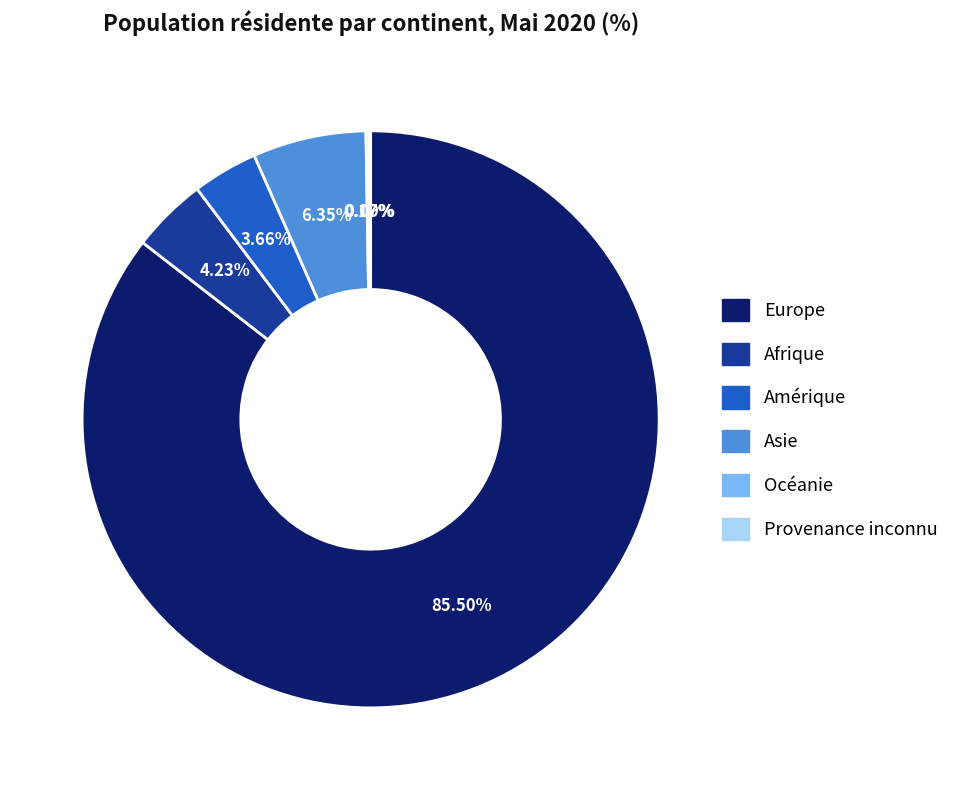

Is there a majority slice in this chart?

Yes